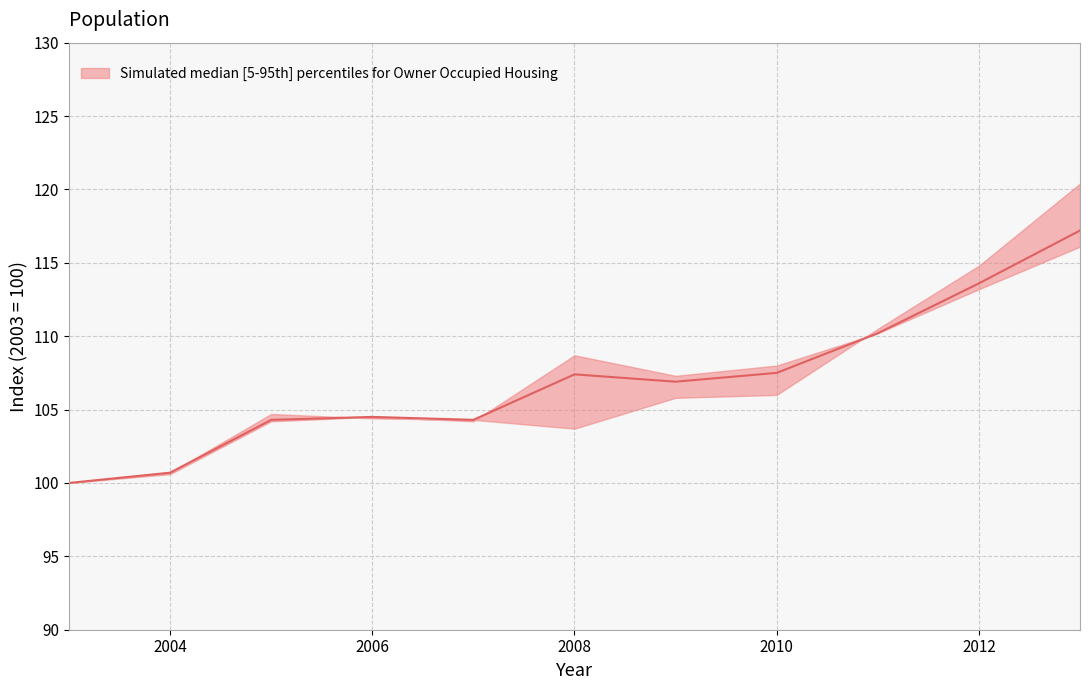

How many points are higher than both their immediate neighbors (excluding endpoints)?

2